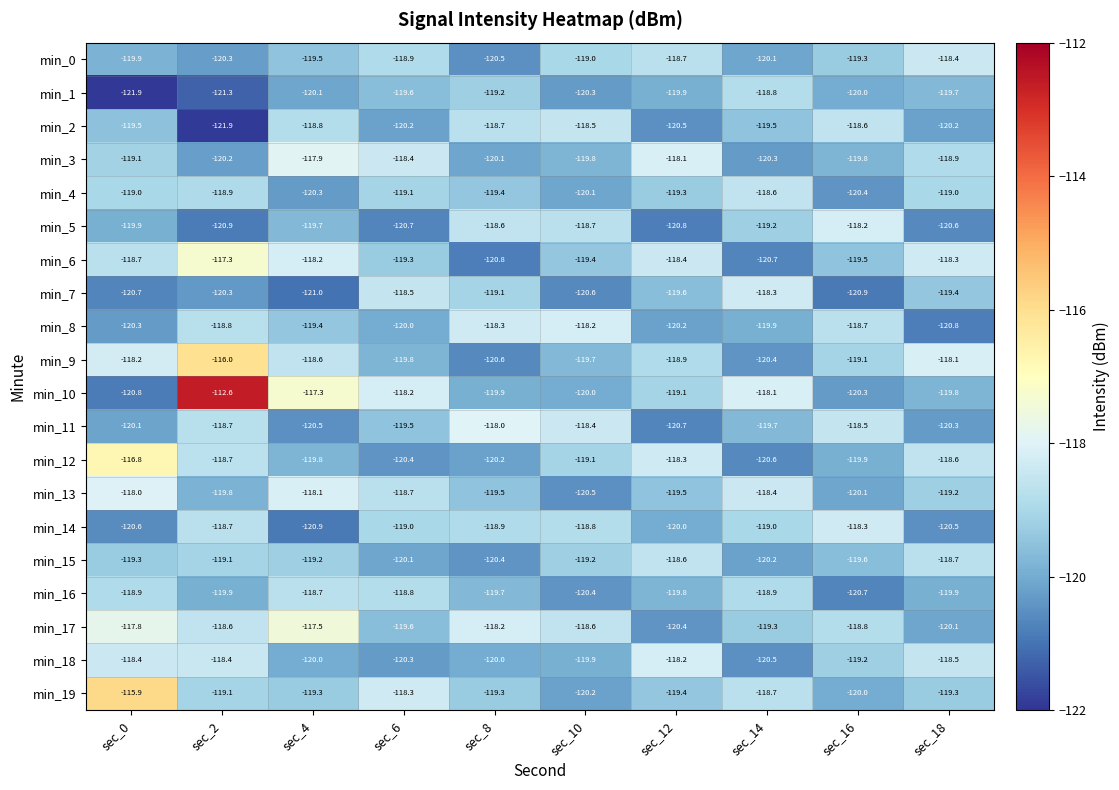

What value does the min_10 series have at sec_2?

-112.6